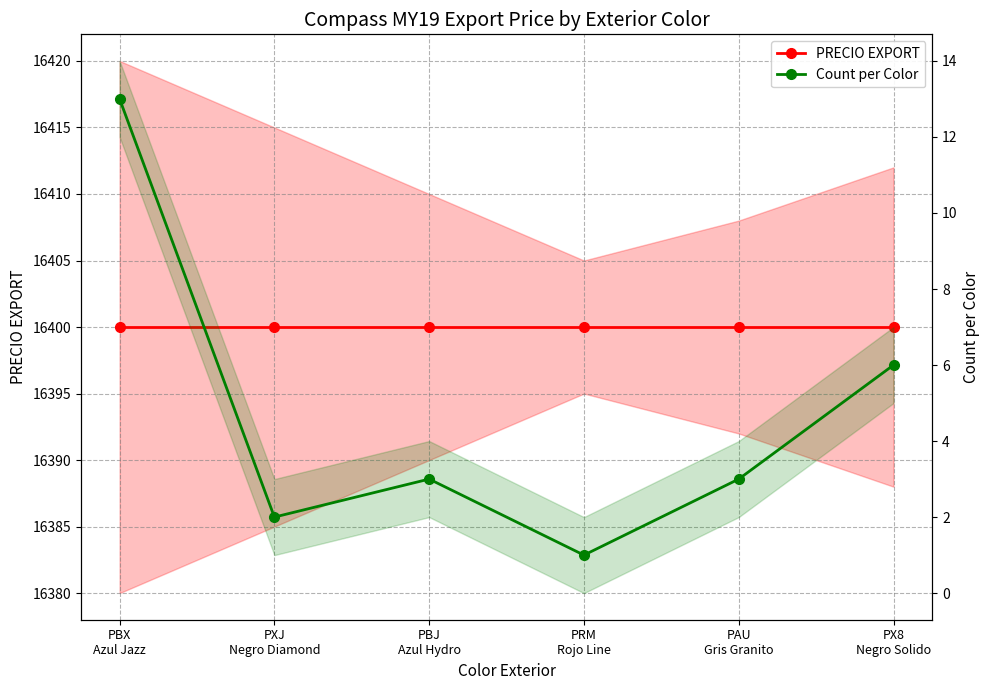

What are all the series names shown in the legend?

PRECIO EXPORT, Count per Color